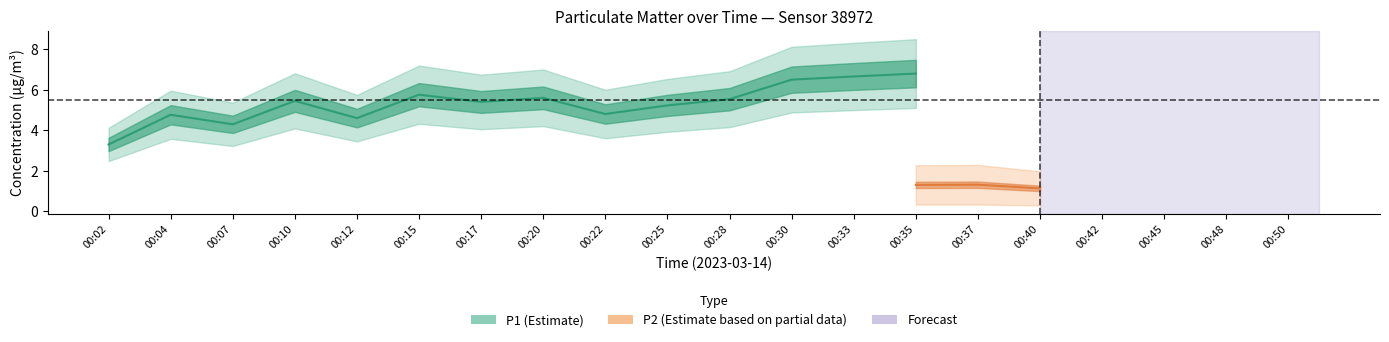

Is the value of P1 at 00:04 greater than the value of P2 at 00:37?

Yes